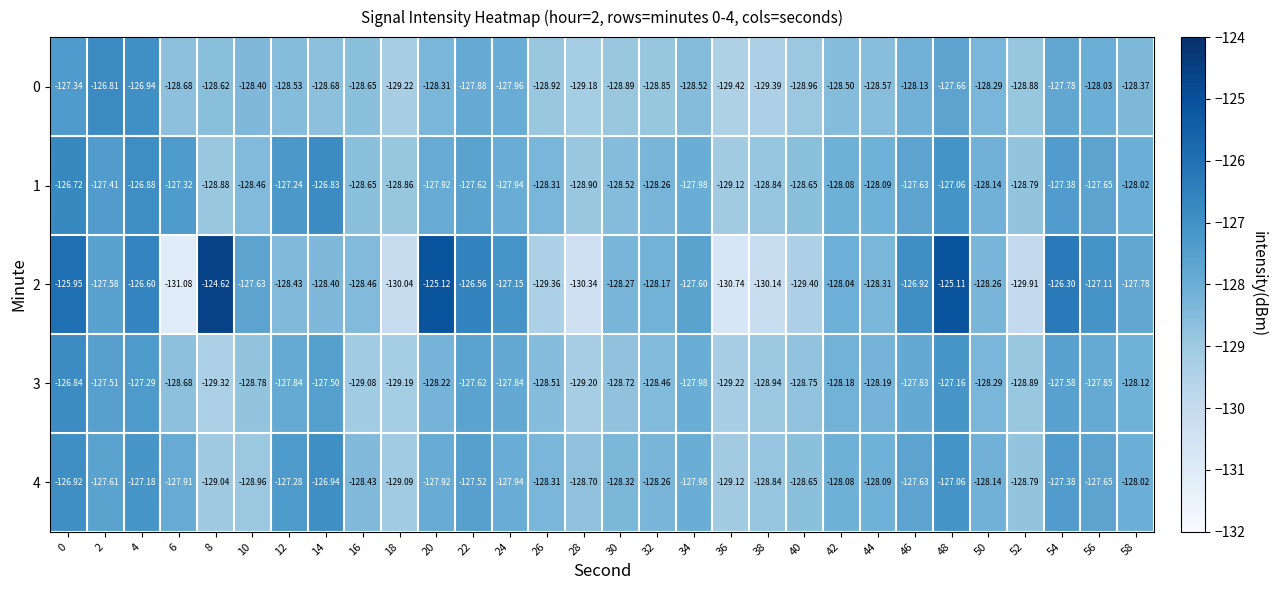

How many data points does each series have?

30